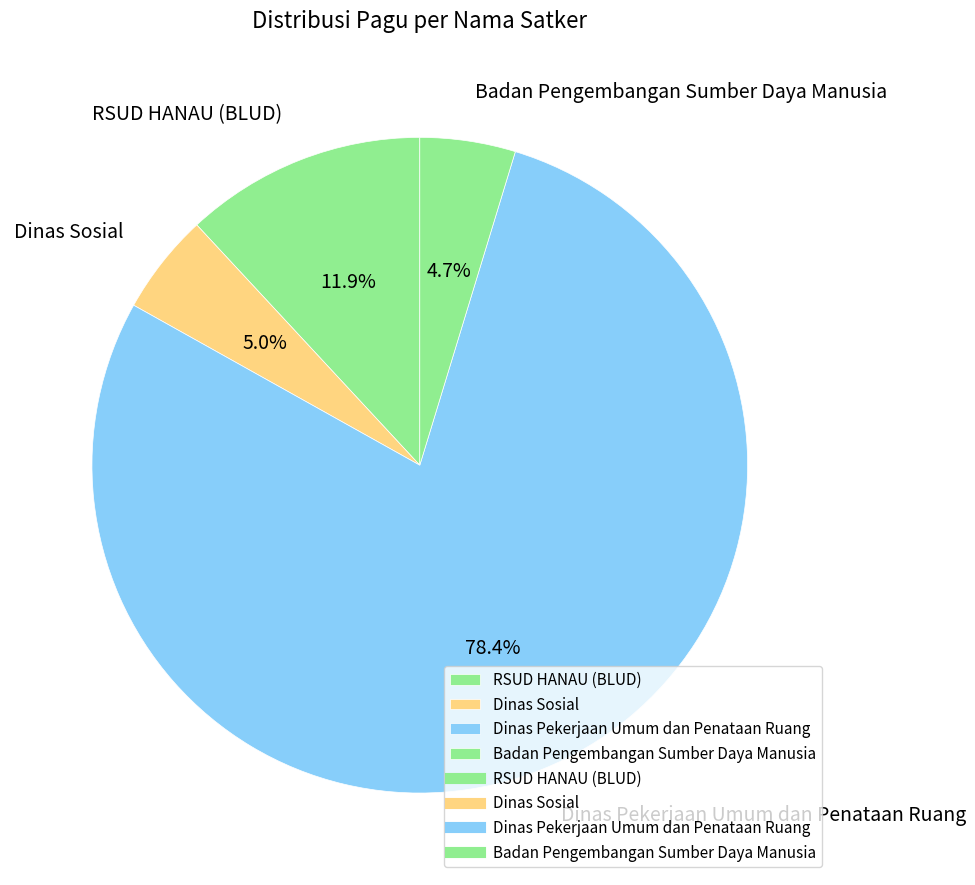

To the nearest percent, what portion does Dinas Sosial represent?

5%